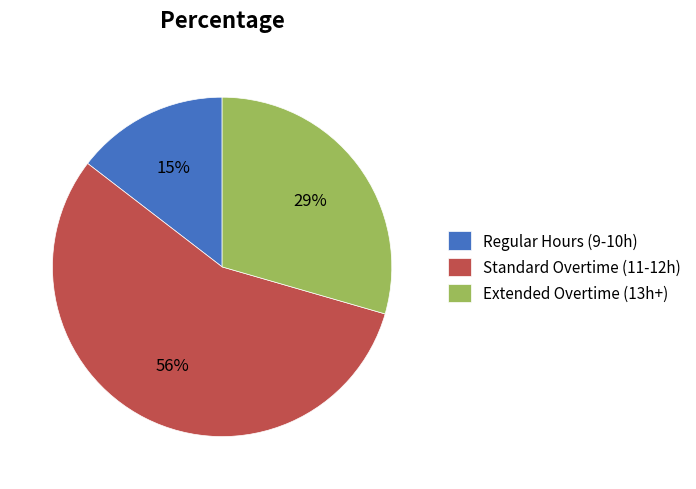

True or false: Extended Overtime (13h+) accounts for 29% of the total.

True